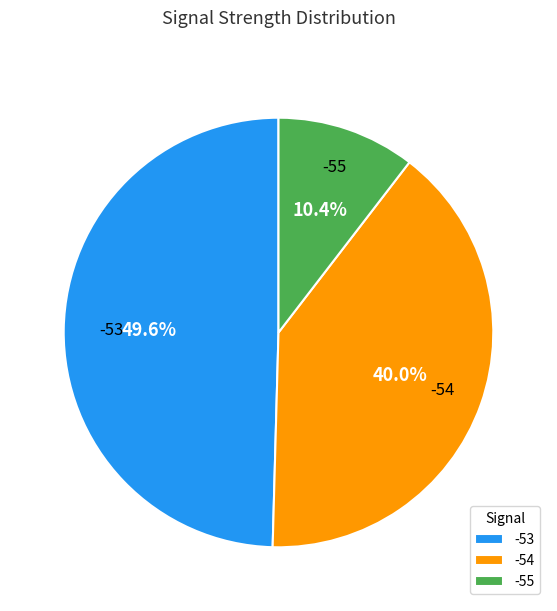

To the nearest percent, what is the combined percentage of -53 and -54?

90%